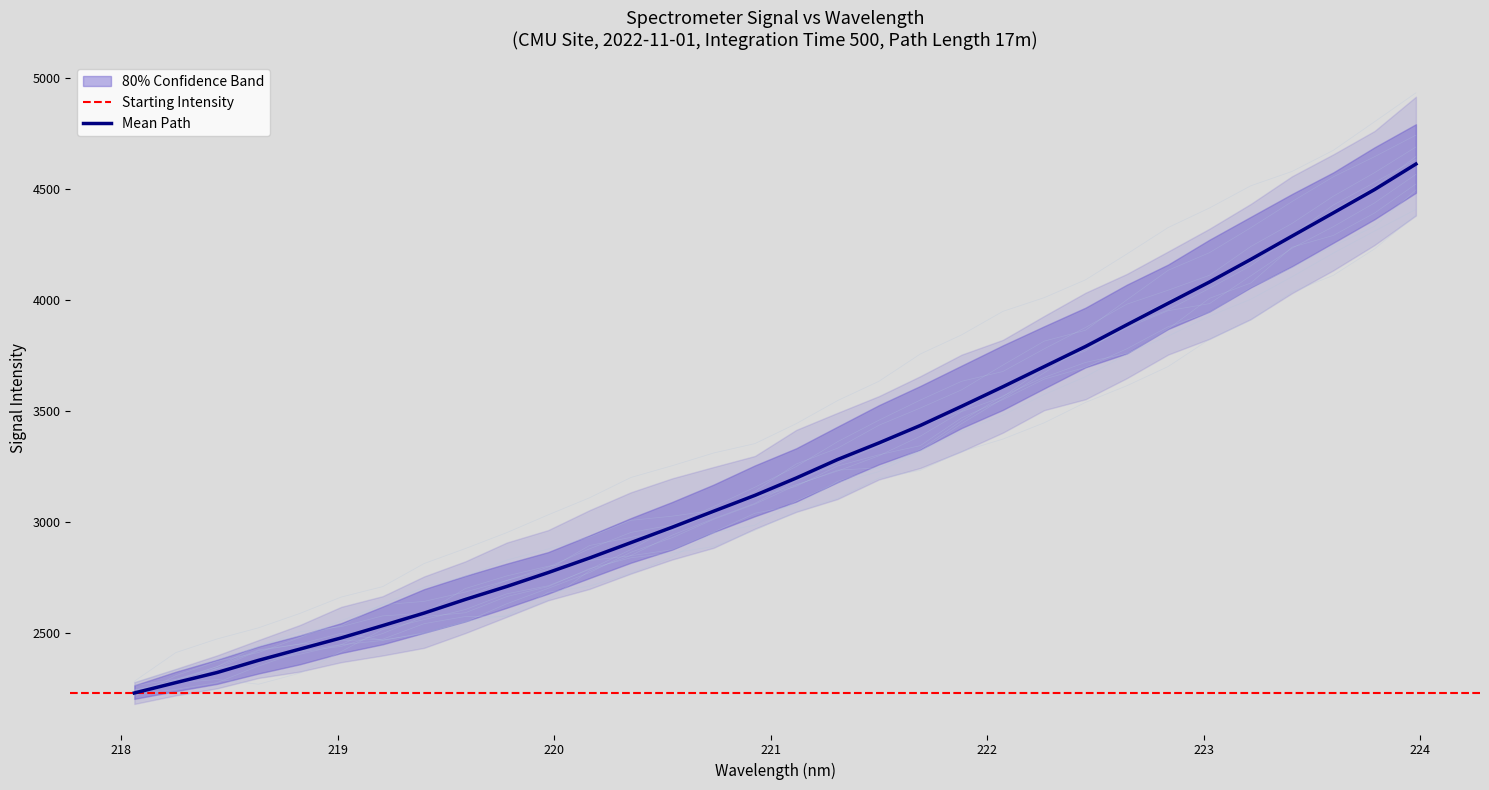

What is the lowest value of the Mean Path series?

2227.9